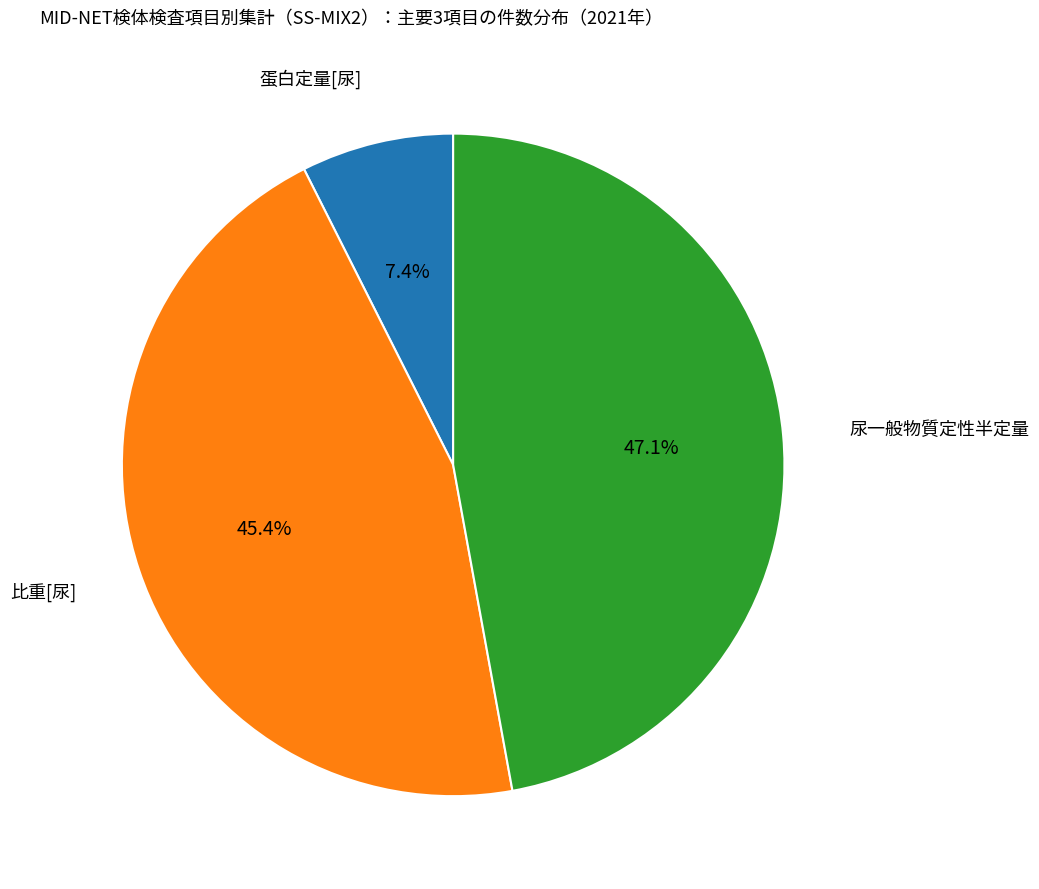

Is there a majority slice in this chart?

No